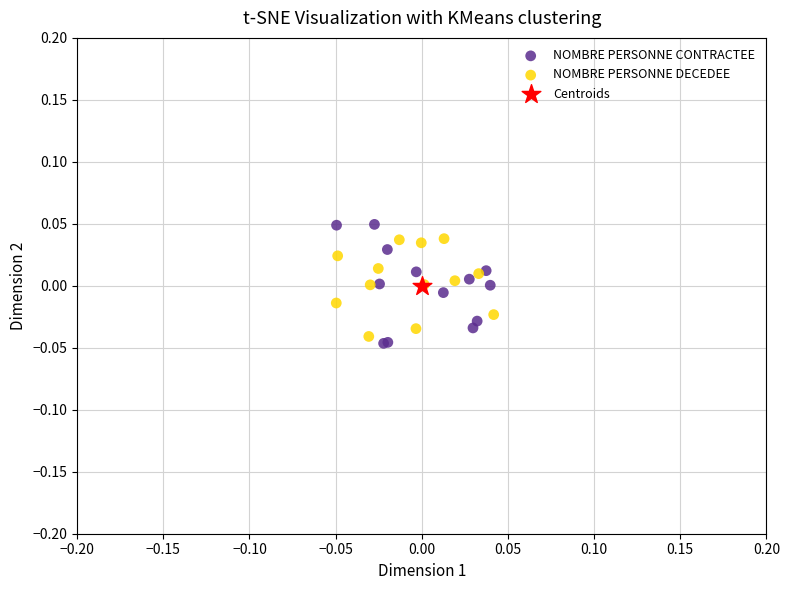

What are all the series names shown in the legend?

NOMBRE PERSONNE CONTRACTEE, NOMBRE PERSONNE DECEDEE, Centroids